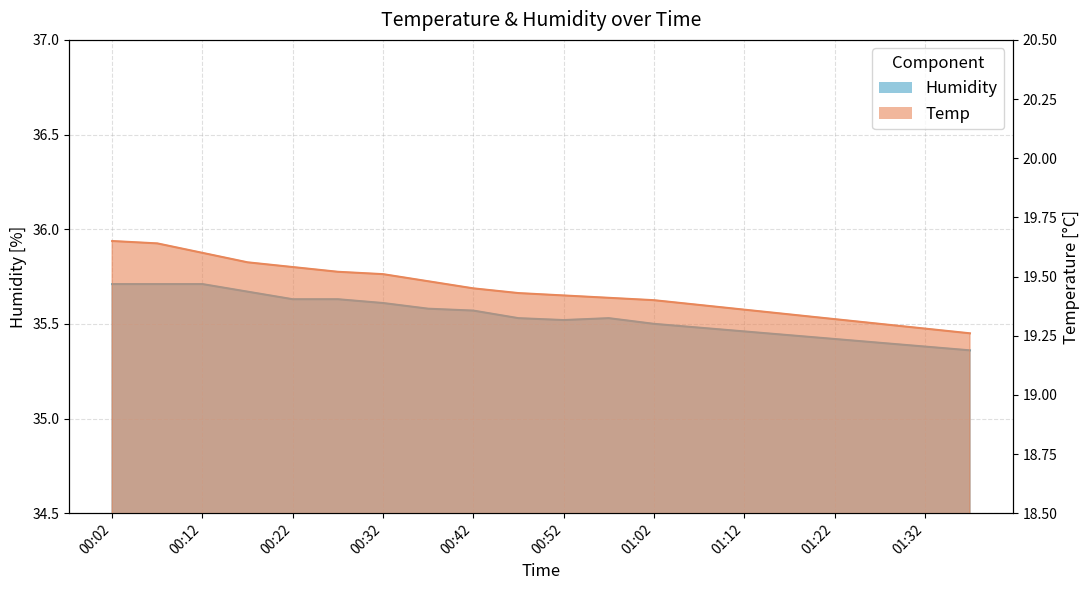

How many lines are shown in the chart?

2